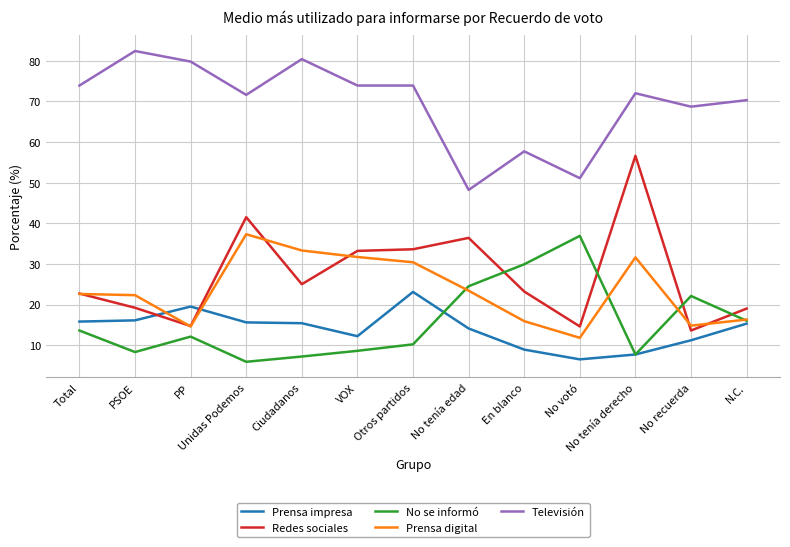

At which label does Redes sociales reach its peak?

No tenía derecho